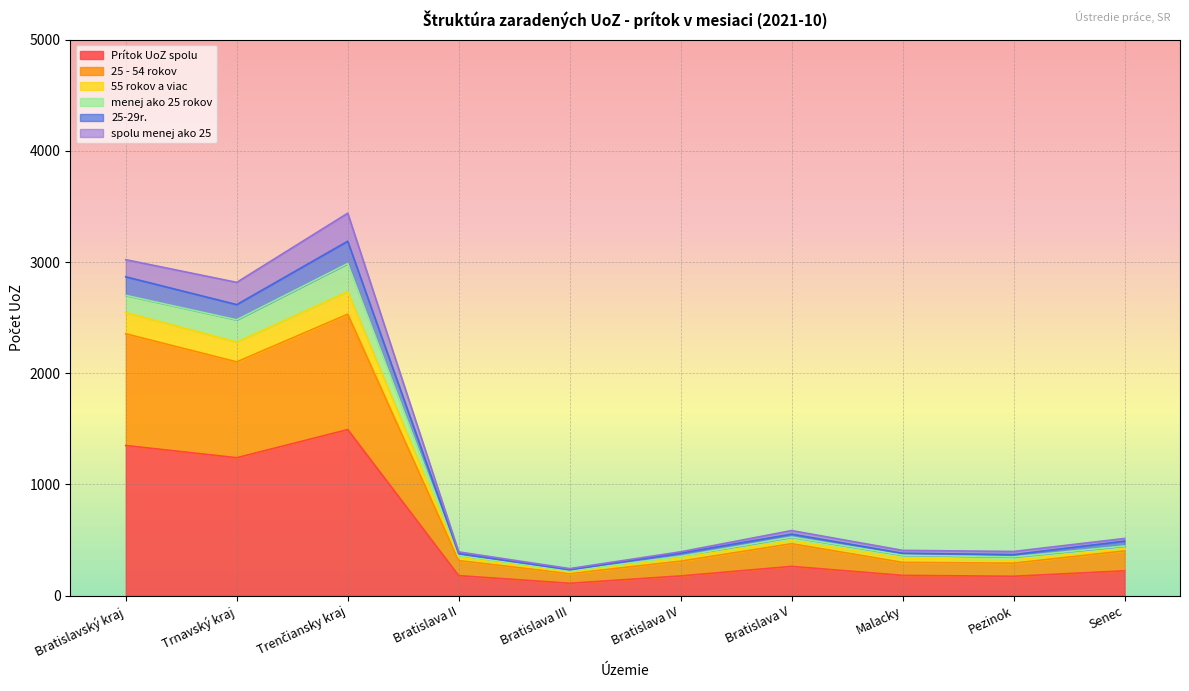

The value of 25-29r. at Trenčiansky kraj is 3187. True or false?

True